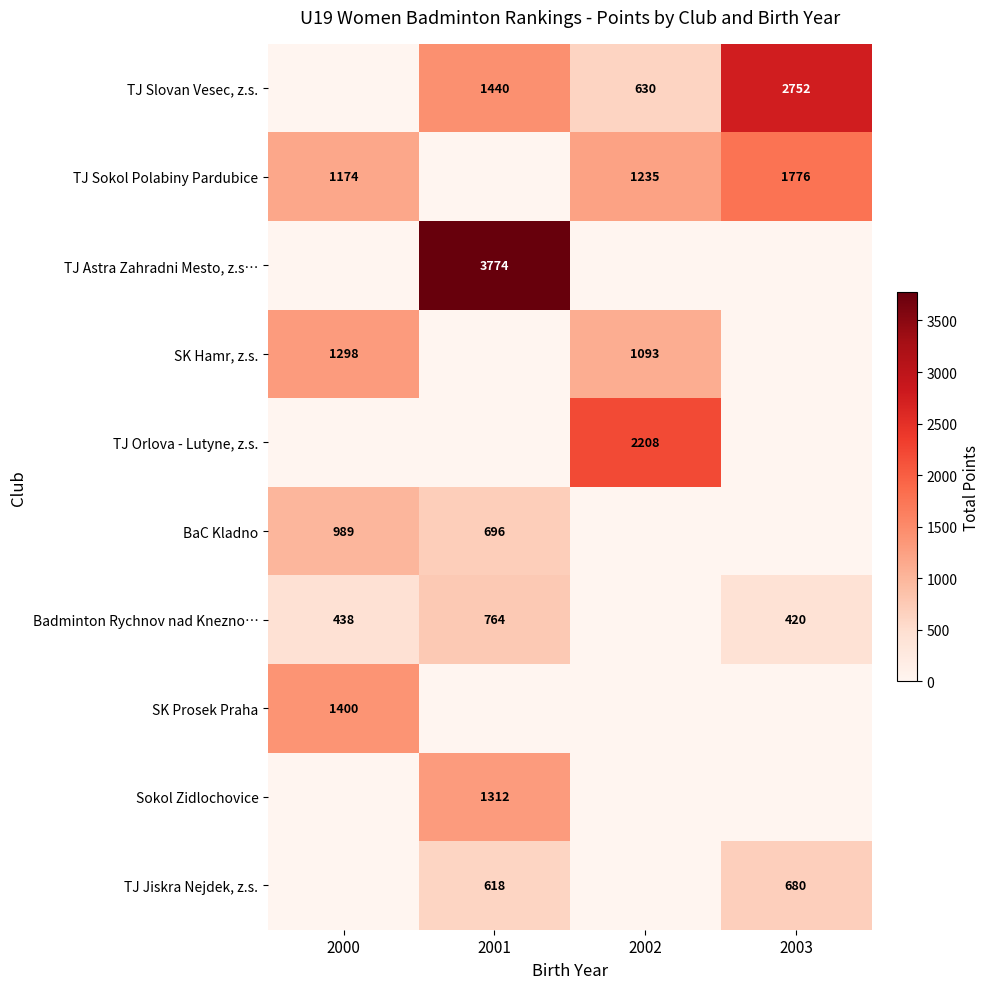

The TJ Slovan Vesec, z.s. series shows 1440 at 2001. True or false?

True